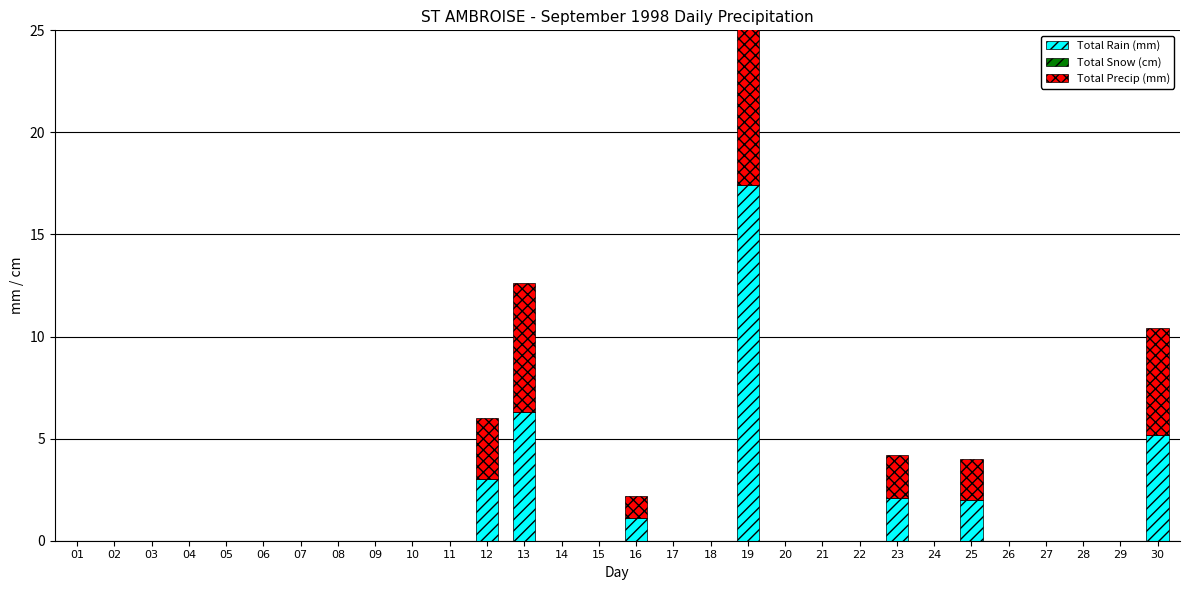

Reading left to right, transcribe all the data shown in this chart.

Total Rain (mm): 0.0	0.0	0.0	0.0	0.0	0.0	0.0	0.0	0.0	0.0	0.0	3.0	6.3	0.0	0.0	1.1	0.0	0.0	17.4	0.0	0.0	0.0	2.1	0.0	2.0	0.0	0.0	0.0	0.0	5.2
Total Snow (cm): 0.0	0.0	0.0	0.0	0.0	0.0	0.0	0.0	0.0	0.0	0.0	0.0	0.0	0.0	0.0	0.0	0.0	0.0	0.0	0.0	0.0	0.0	0.0	0.0	0.0	0.0	0.0	0.0	0.0	0.0
Total Precip (mm): 0.0	0.0	0.0	0.0	0.0	0.0	0.0	0.0	0.0	0.0	0.0	3.0	6.3	0.0	0.0	1.1	0.0	0.0	17.4	0.0	0.0	0.0	2.1	0.0	2.0	0.0	0.0	0.0	0.0	5.2